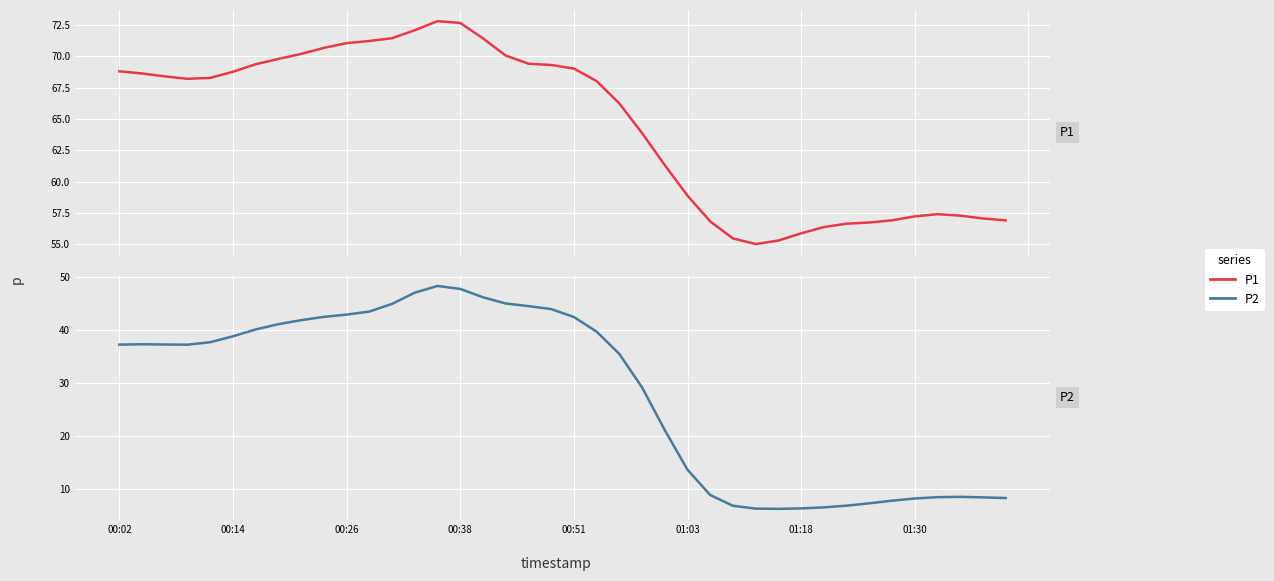

At how many categories does at least one series exceed 16?

40